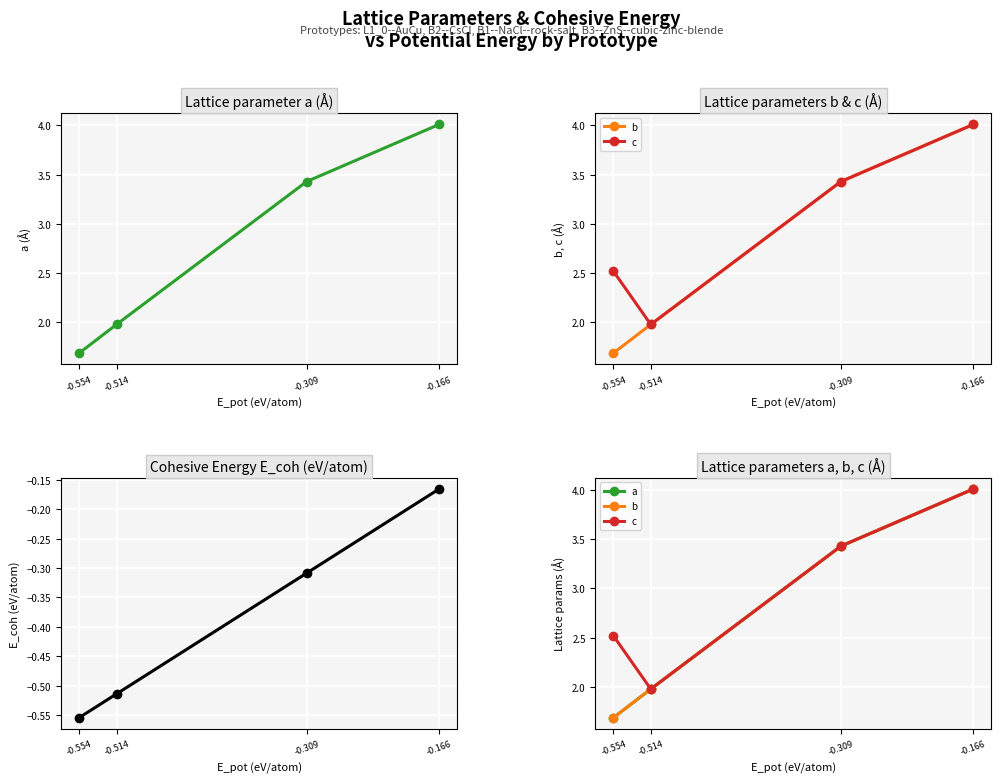

Between -0.514 and -0.309, which is larger?

-0.309